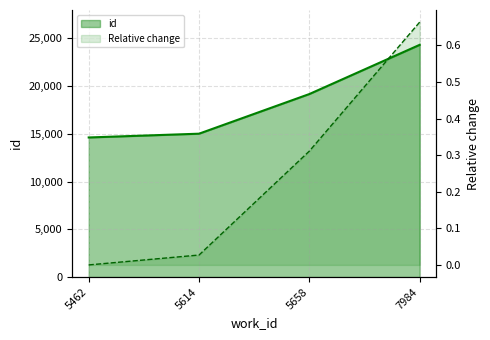

At which category does the chart reach its minimum across all series?

5462